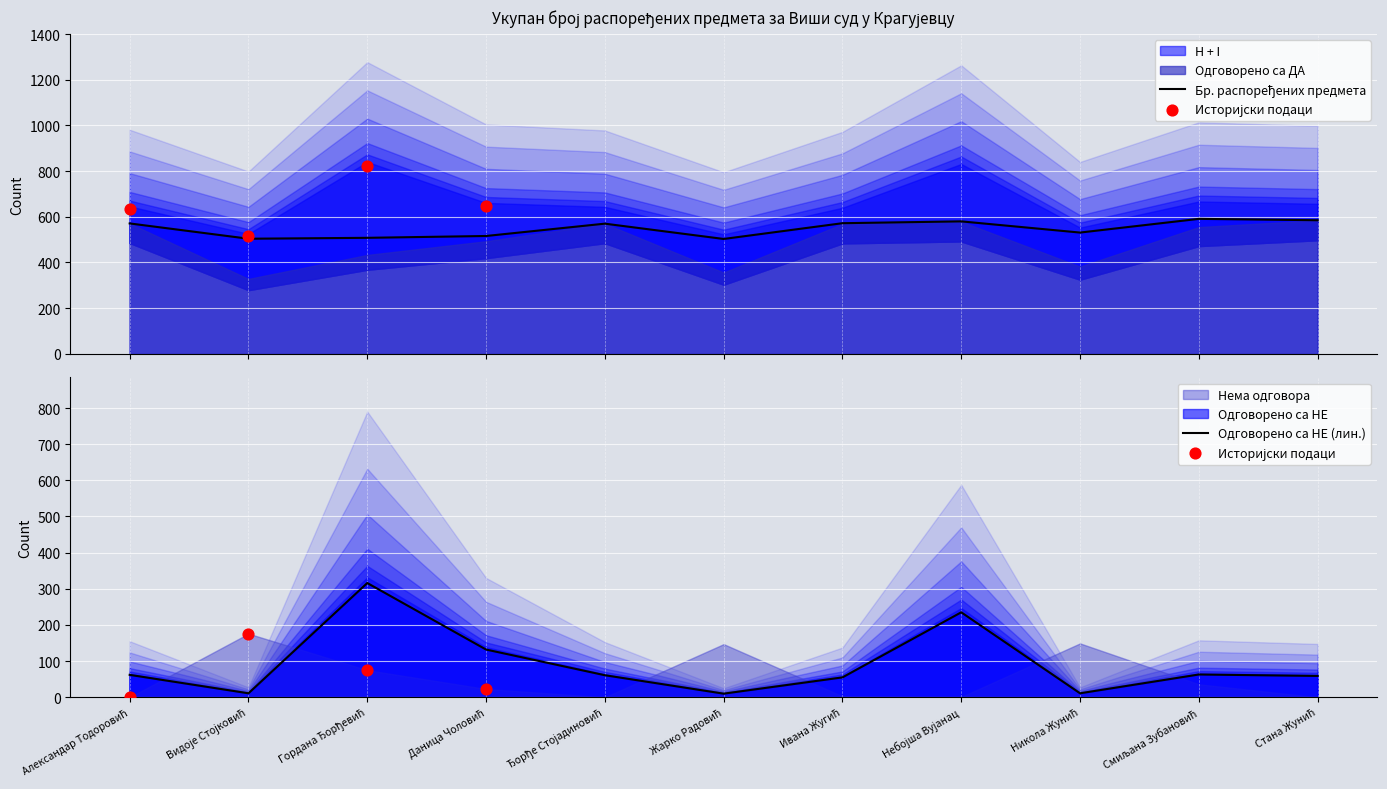

At how many categories does at least one series exceed 782?

2